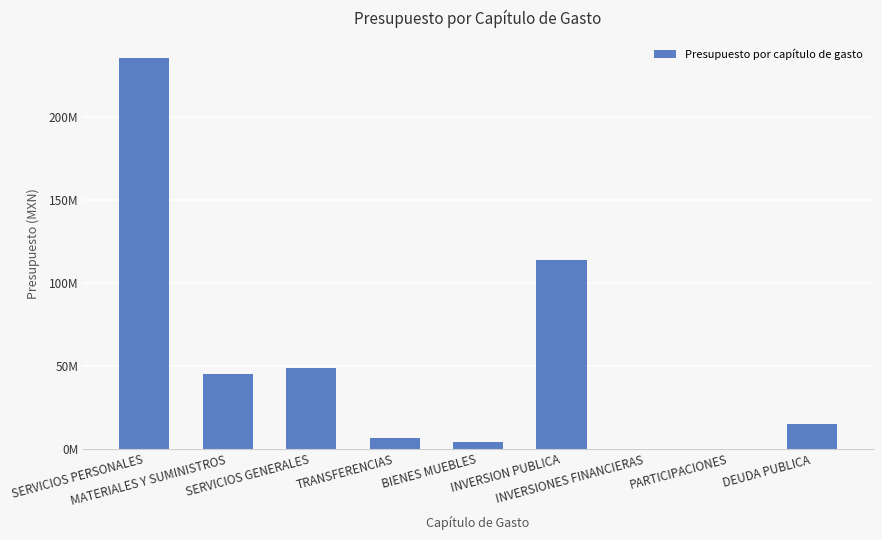

List the labels in order of value, smallest first.

INVERSIONES FINANCIERAS, PARTICIPACIONES, BIENES MUEBLES, TRANSFERENCIAS, DEUDA PUBLICA, MATERIALES Y SUMINISTROS, SERVICIOS GENERALES, INVERSION PUBLICA, SERVICIOS PERSONALES